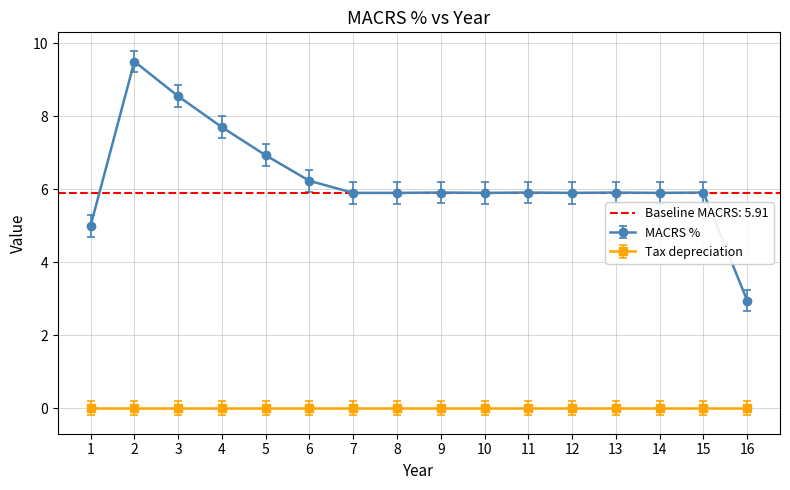

The value at 8 is 6.2. True or false?

True